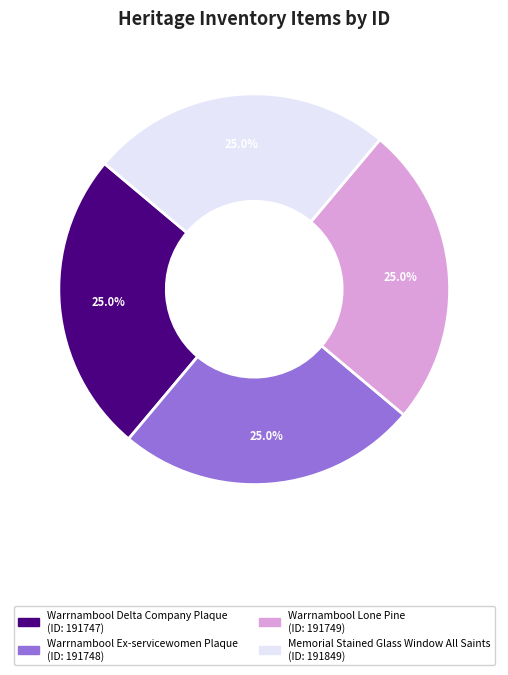

How many segments does this pie chart have?

4